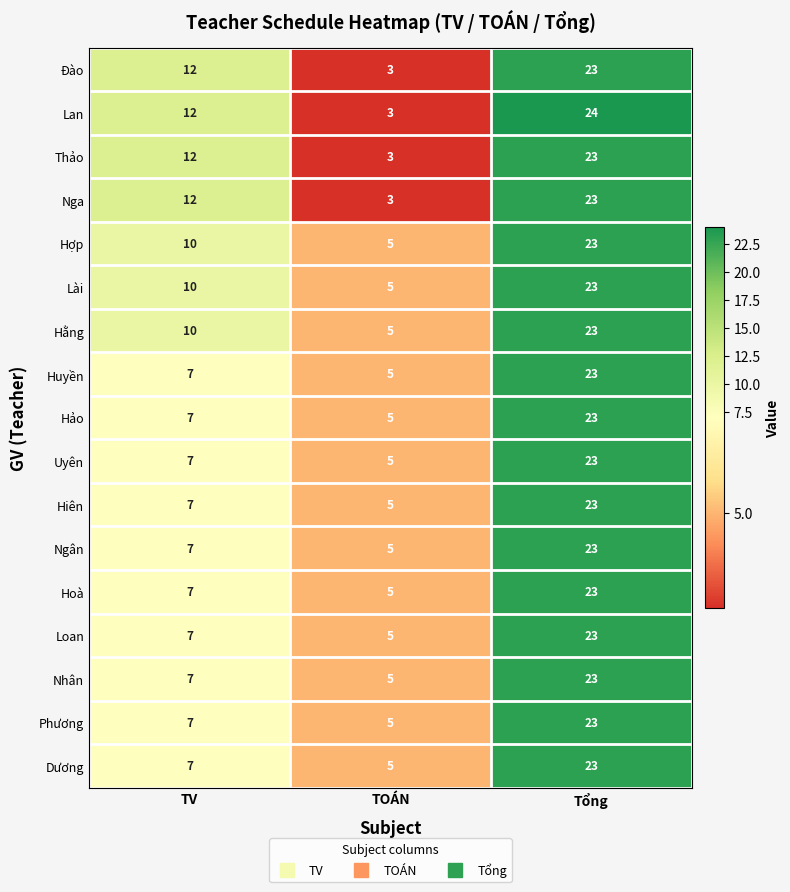

Which category has the lowest value across all series?

TOÁN